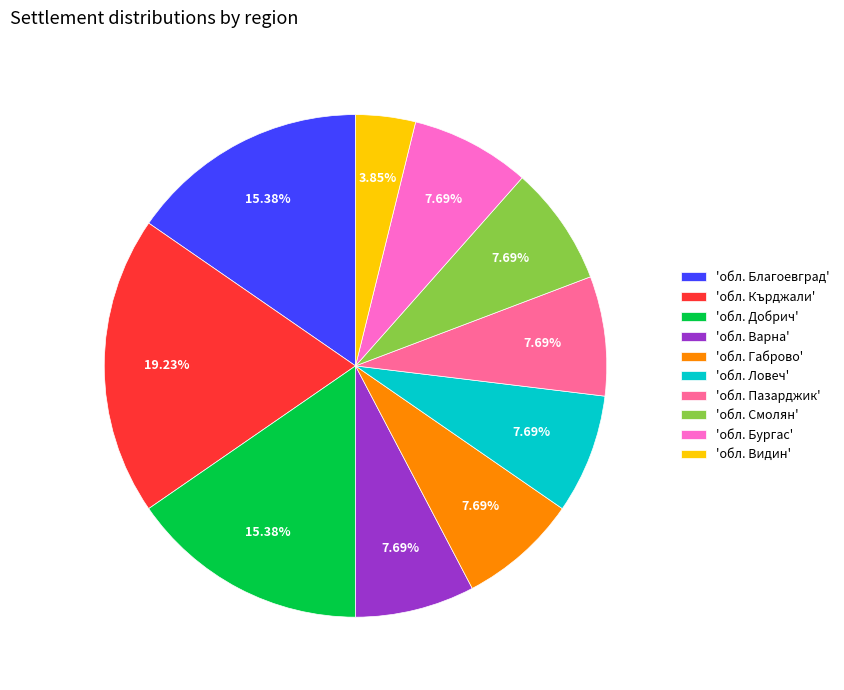

Count the number of slices in the pie.

10